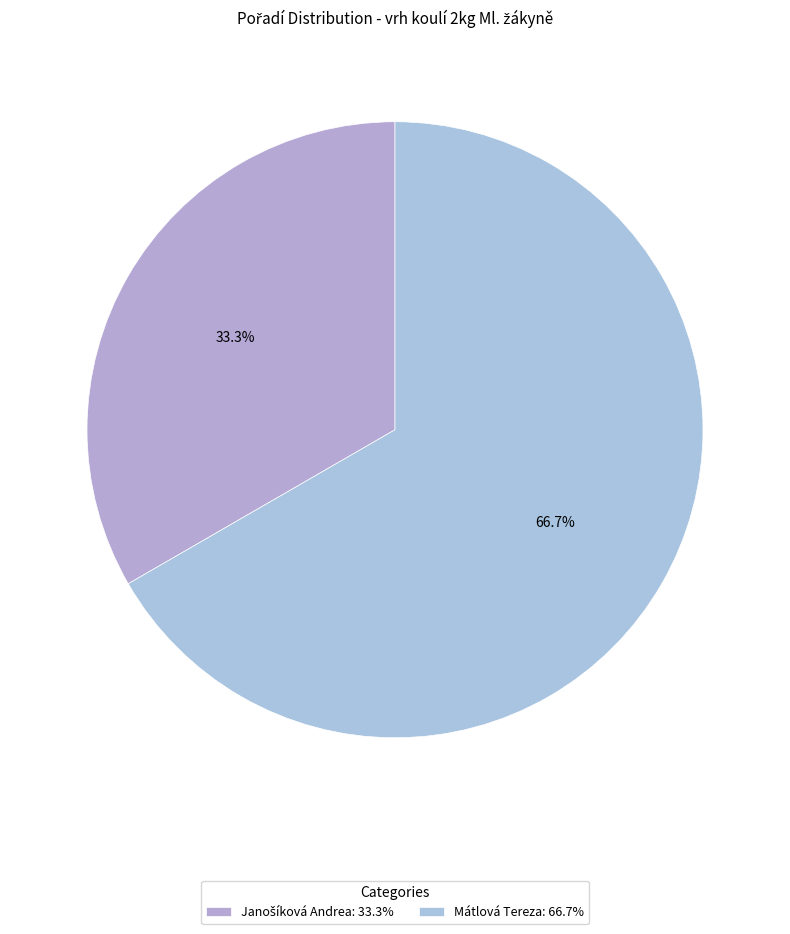

The Mátlová Tereza slice represents 57% of the pie. True or false?

False